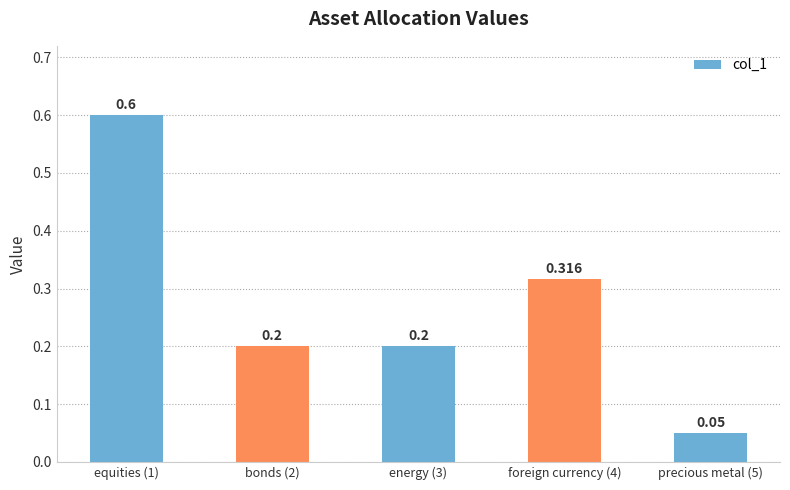

Reading left to right, what are all the values shown in this chart?

0.6	0.2	0.2	0.3	0.1